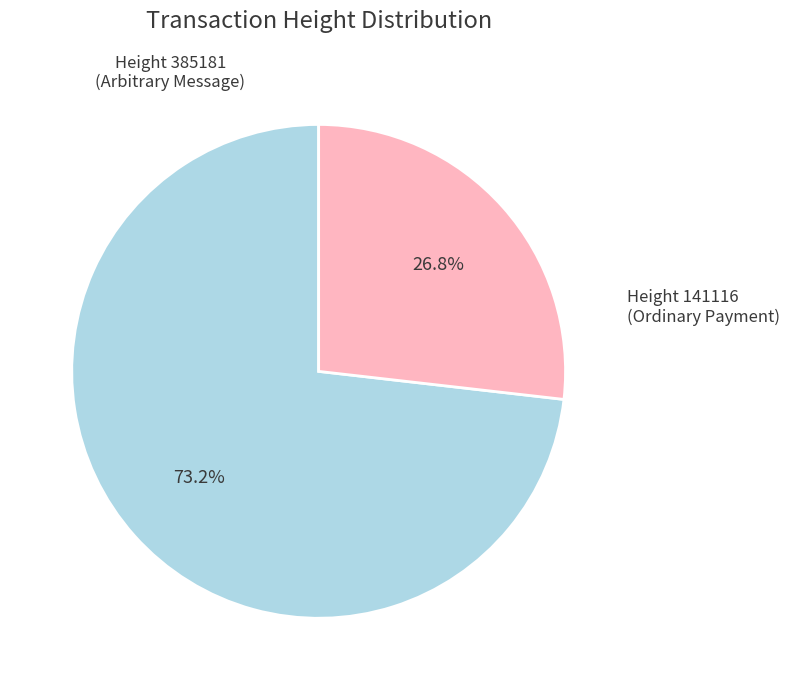

Is there any slice that represents more than half of the pie?

Yes